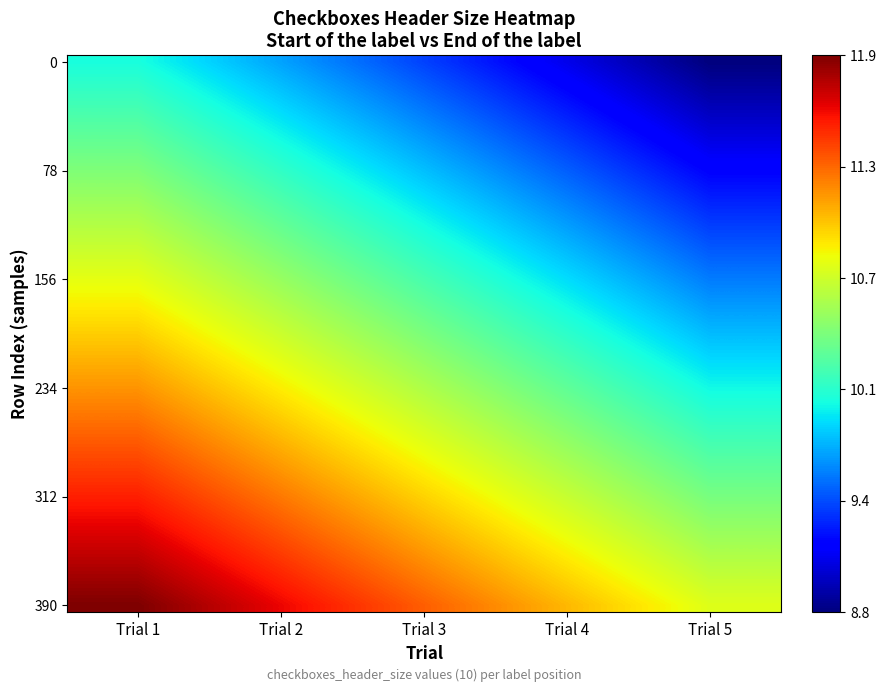

Count the number of data series in this chart.

40